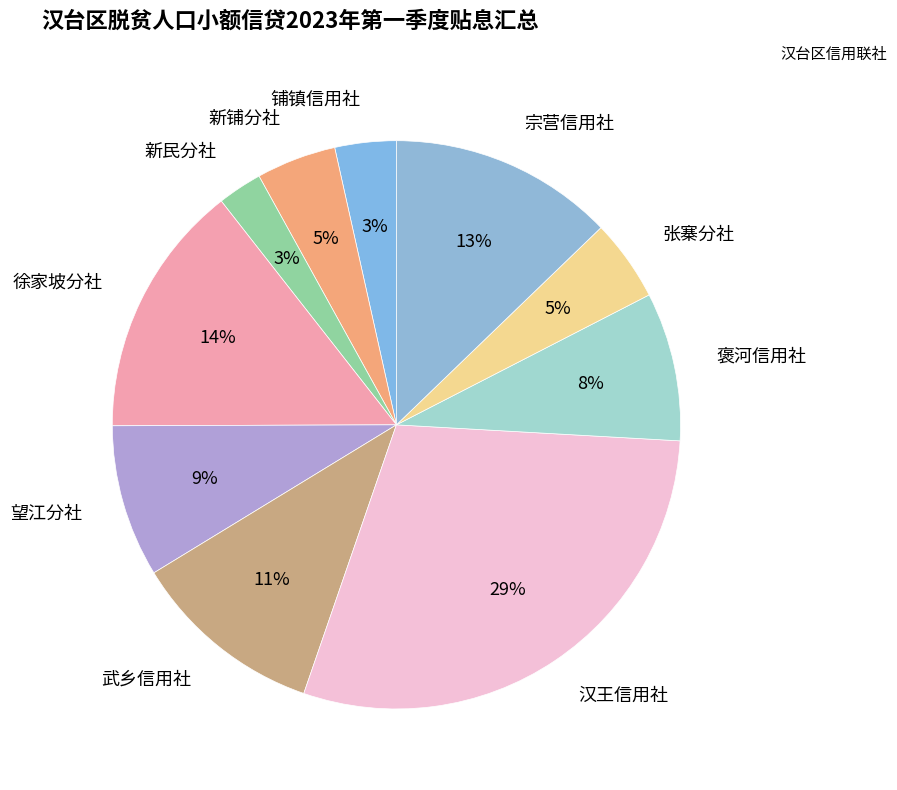

Which category has the biggest portion of the pie?

汉王信用社